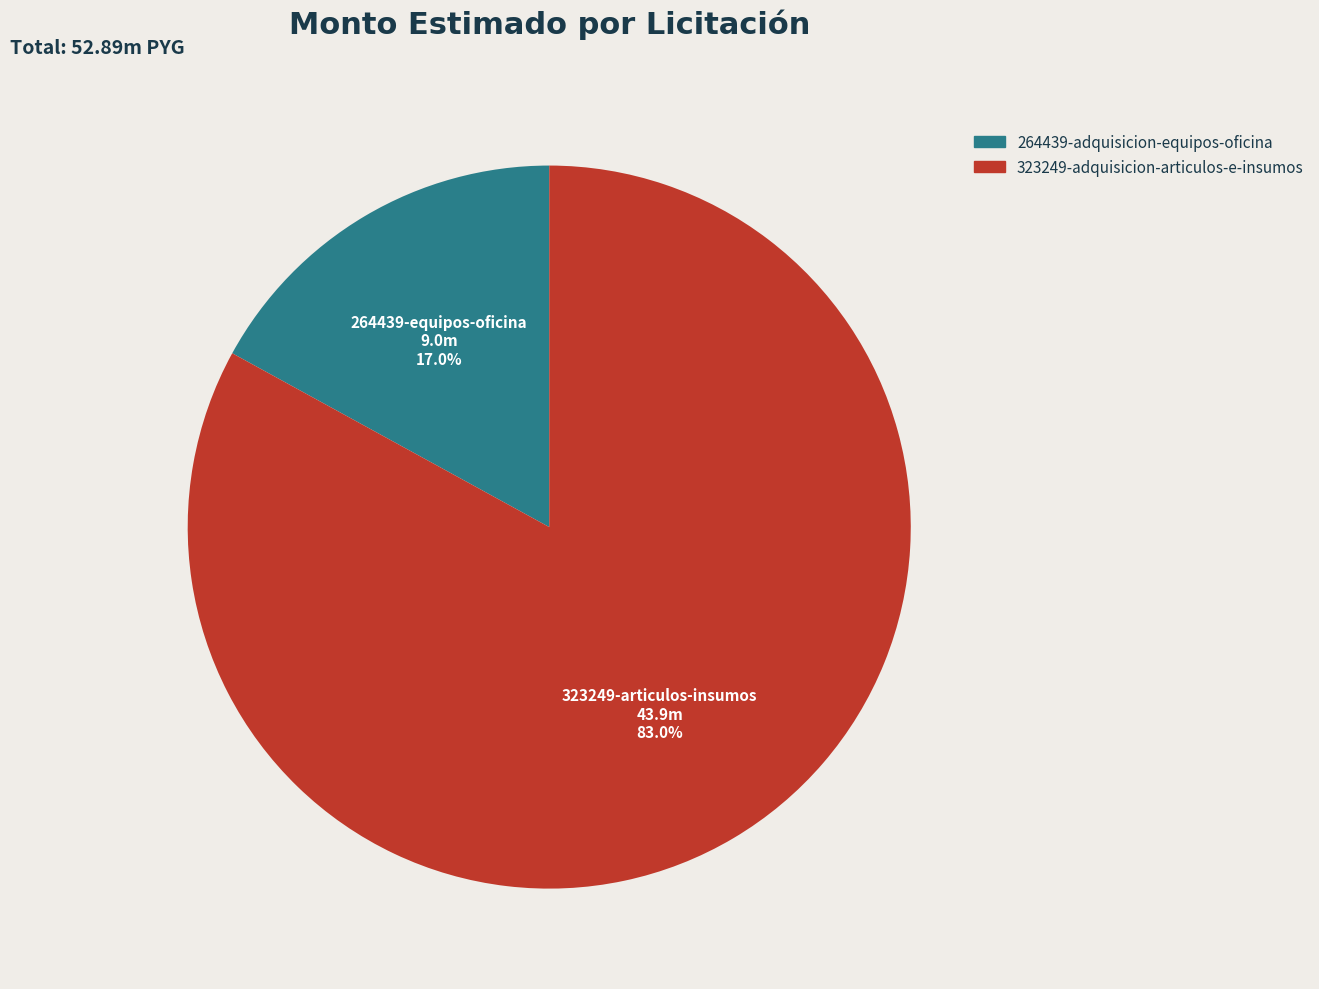

What percentage do 323249-adquisicion-articulos-e-insumos and 264439-adquisicion-equipos-oficina together represent?

100.0%